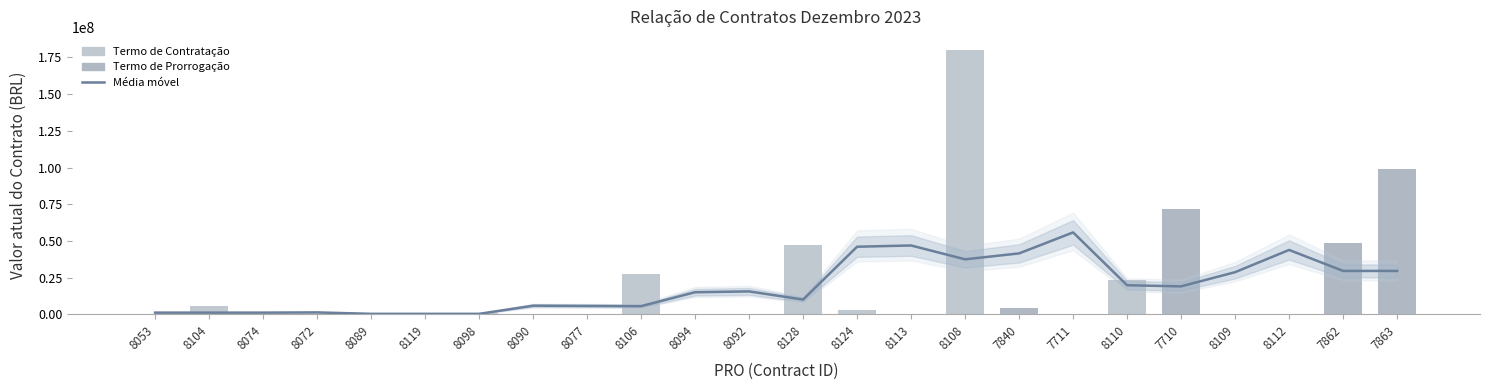

At which category is the sum across all series the highest?

8108